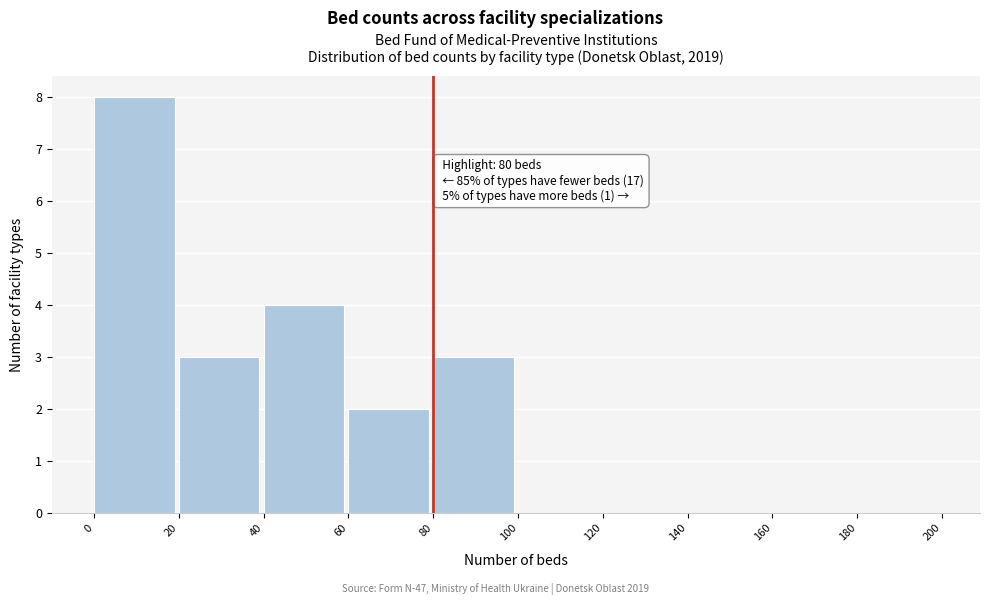

Which range on the x-axis has the tallest bar?

0 to 20